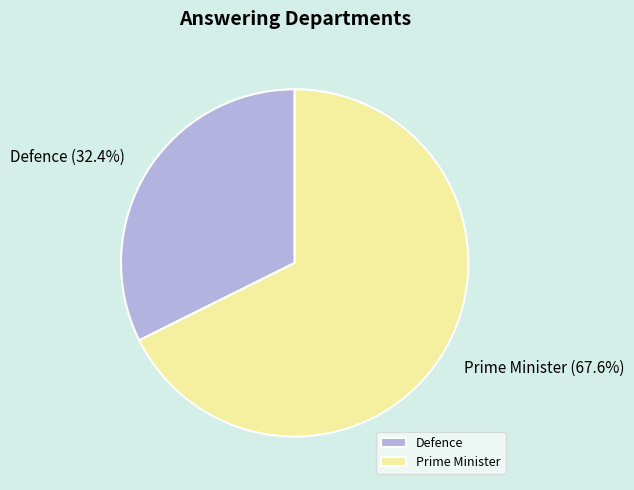

The Prime Minister slice represents 68% of the pie. True or false?

True